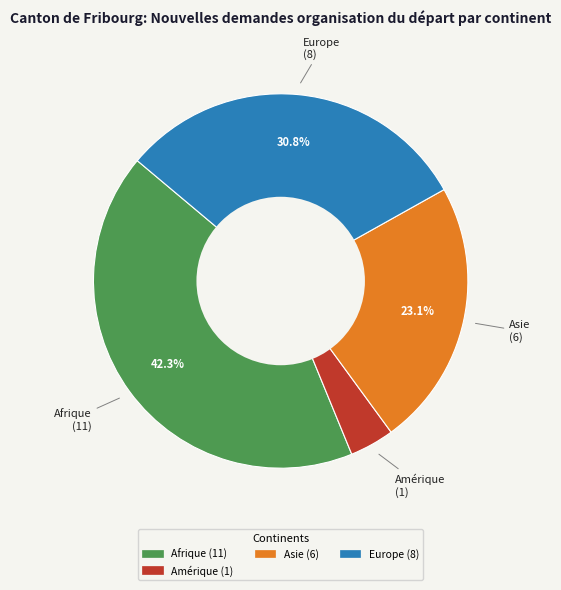

Does any single category account for the majority?

No